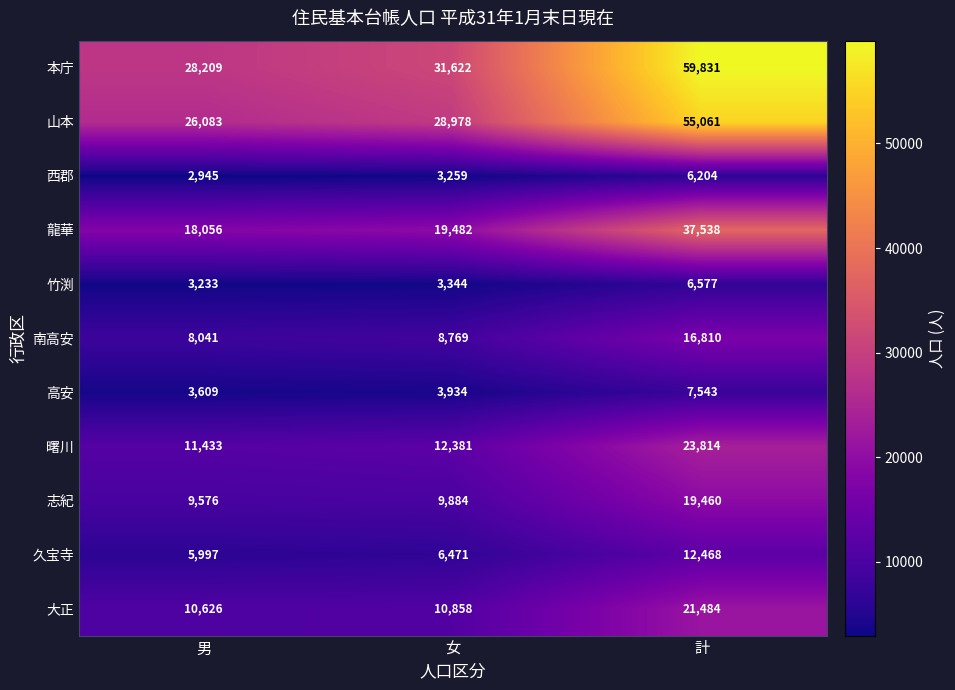

List the series in order of their peak value, lowest first.

西郡, 竹渕, 高安, 久宝寺, 南高安, 志紀, 大正, 曙川, 龍華, 山本, 本庁